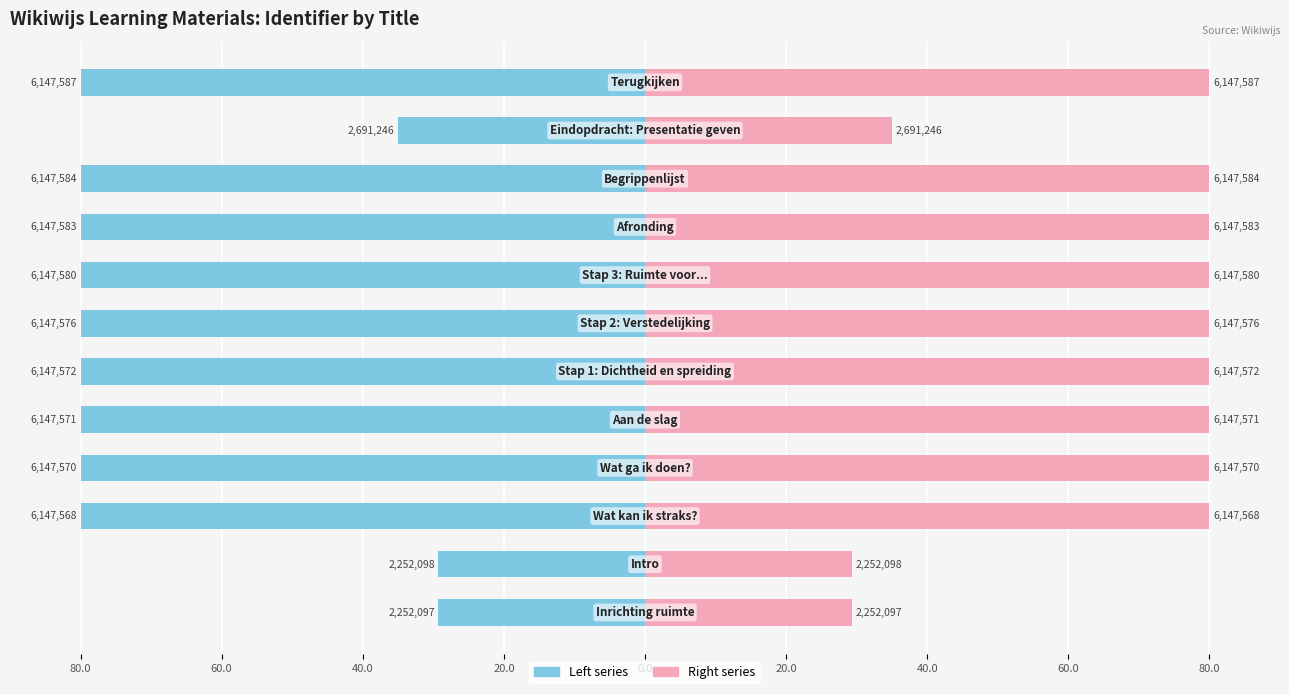

How many data points in Identifier (right) are less than 79?

3